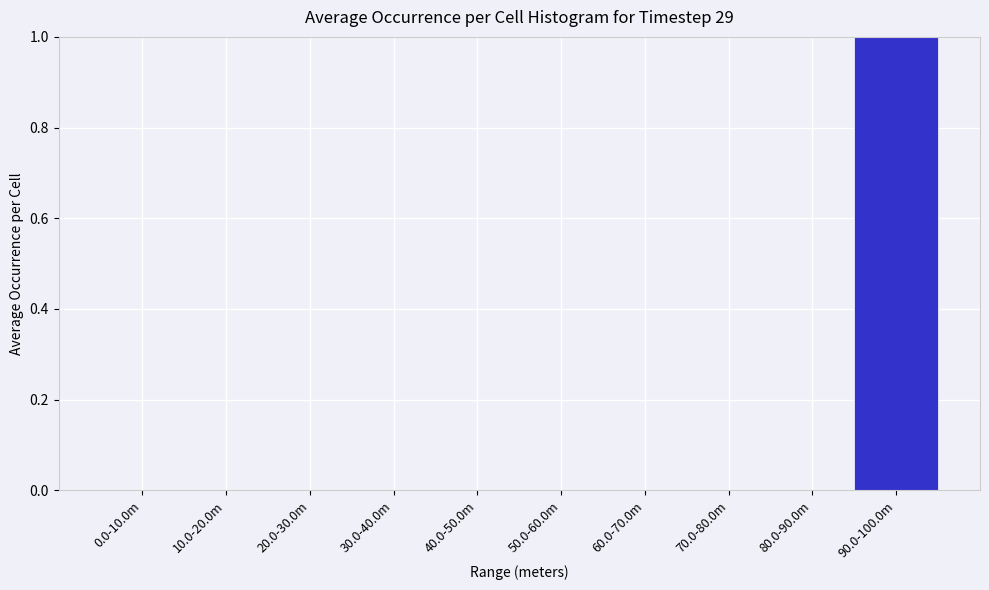

Reading right to left, list all the values displayed in this chart.

90.0-100.0m=1	80.0-90.0m=0	70.0-80.0m=0	60.0-70.0m=0	50.0-60.0m=0	40.0-50.0m=0	30.0-40.0m=0	20.0-30.0m=0	10.0-20.0m=0	0.0-10.0m=0